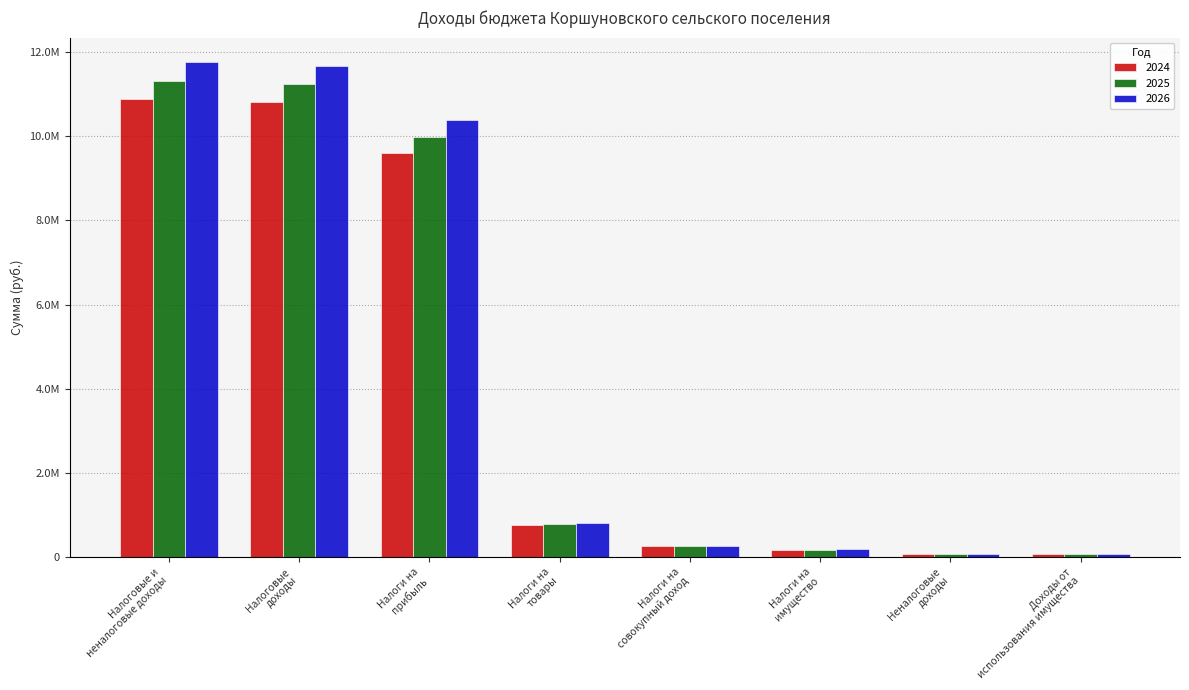

Are the bars horizontal?

No